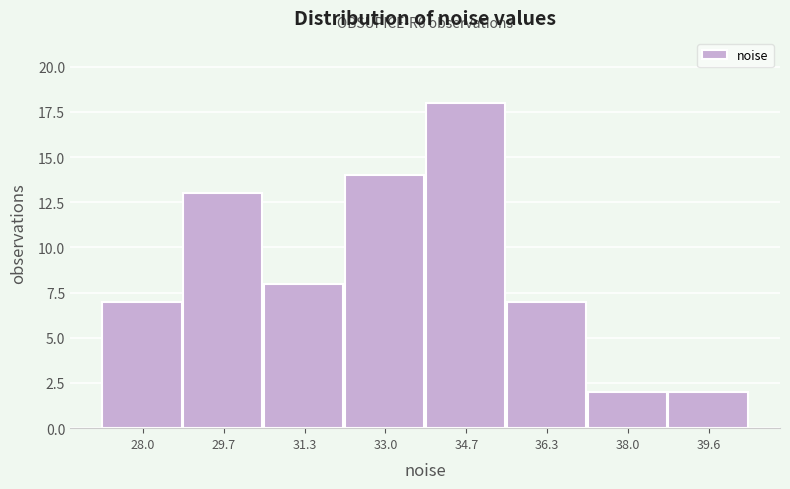

Which range on the x-axis has the tallest bar?

33.8 to 35.4